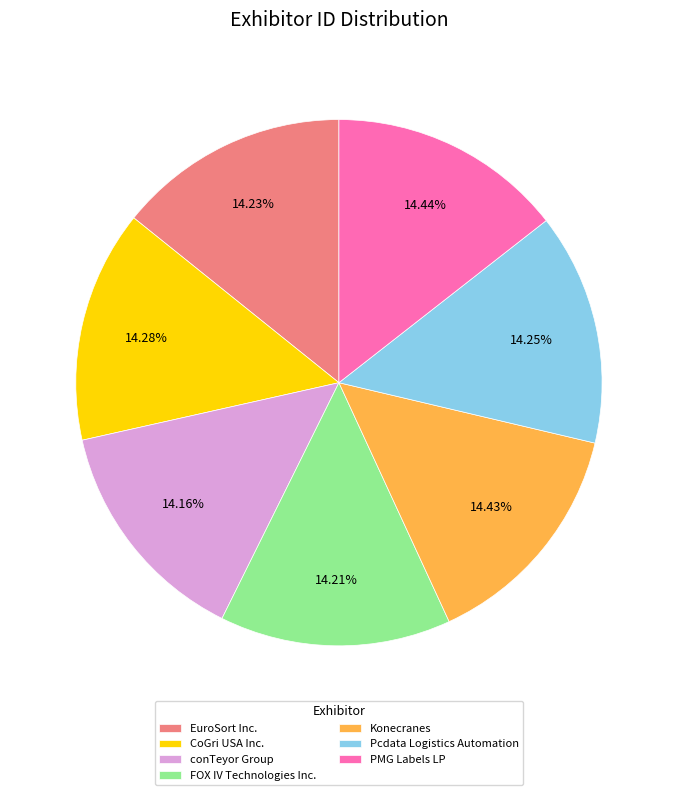

Is there any slice that represents more than half of the pie?

No